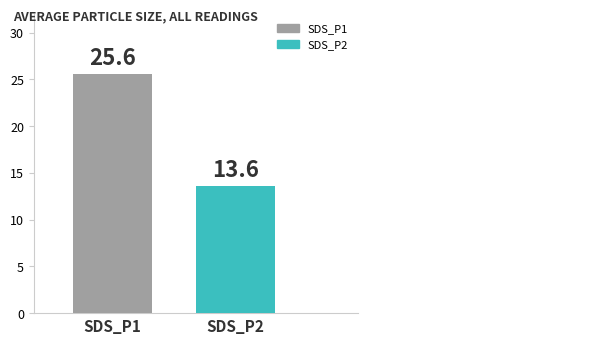

List the series in order of their overall mean, lowest first.

SDS_P2, SDS_P1